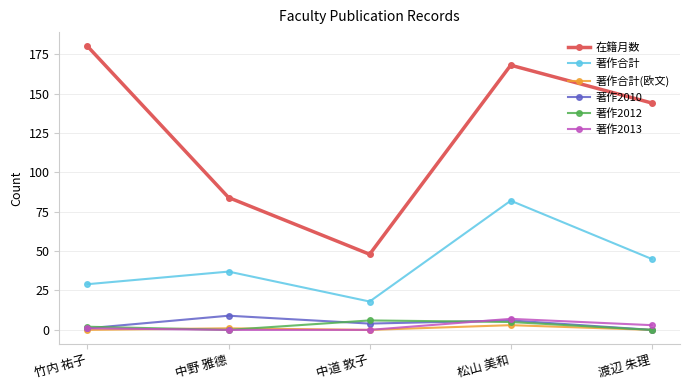

True or false: 著作2010 has a value of 1 at 竹内 祐子.

True